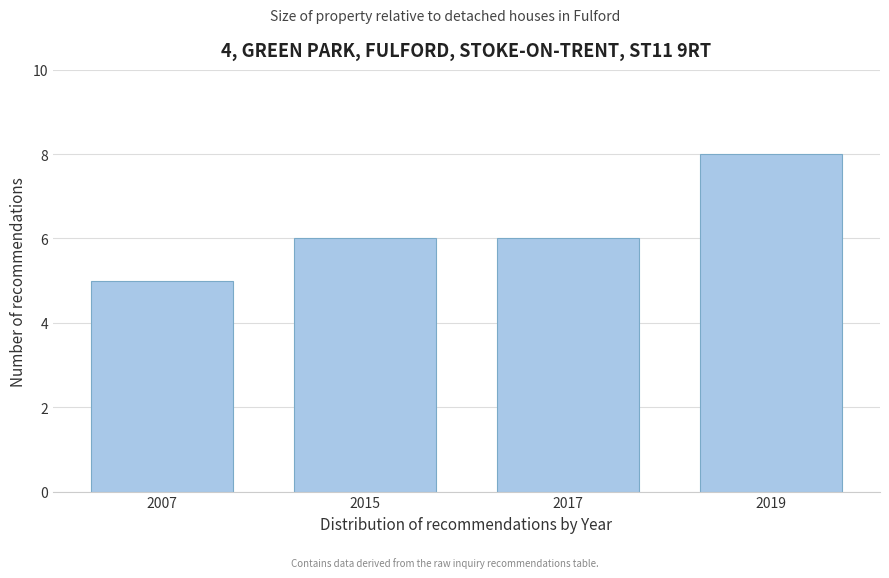

Reading left to right, transcribe all the data shown in this chart.

2007=5	2015=6	2017=6	2019=8